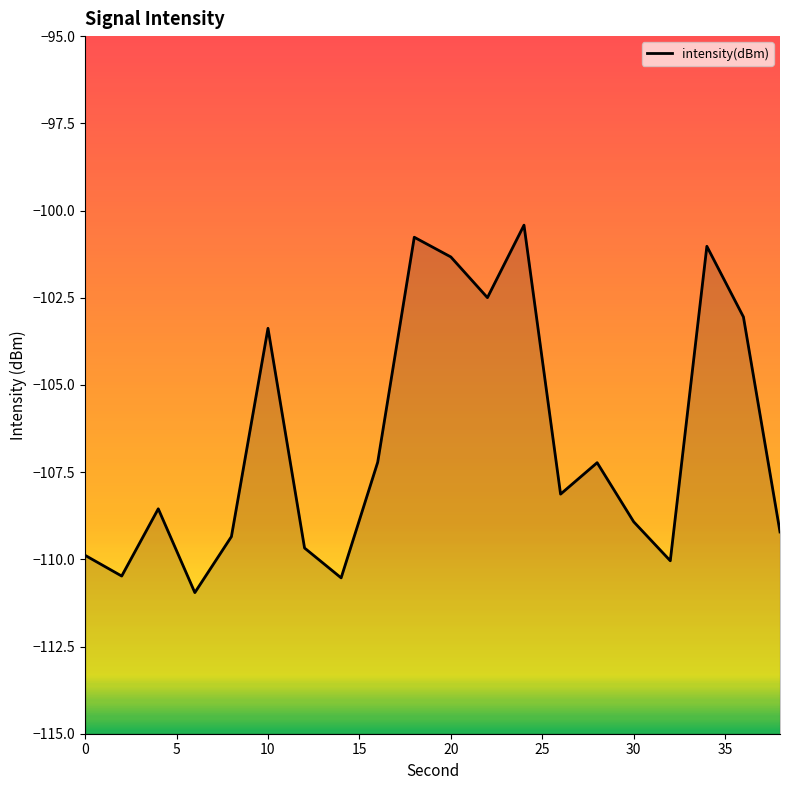

How many points are higher than both their immediate neighbors (excluding endpoints)?

6